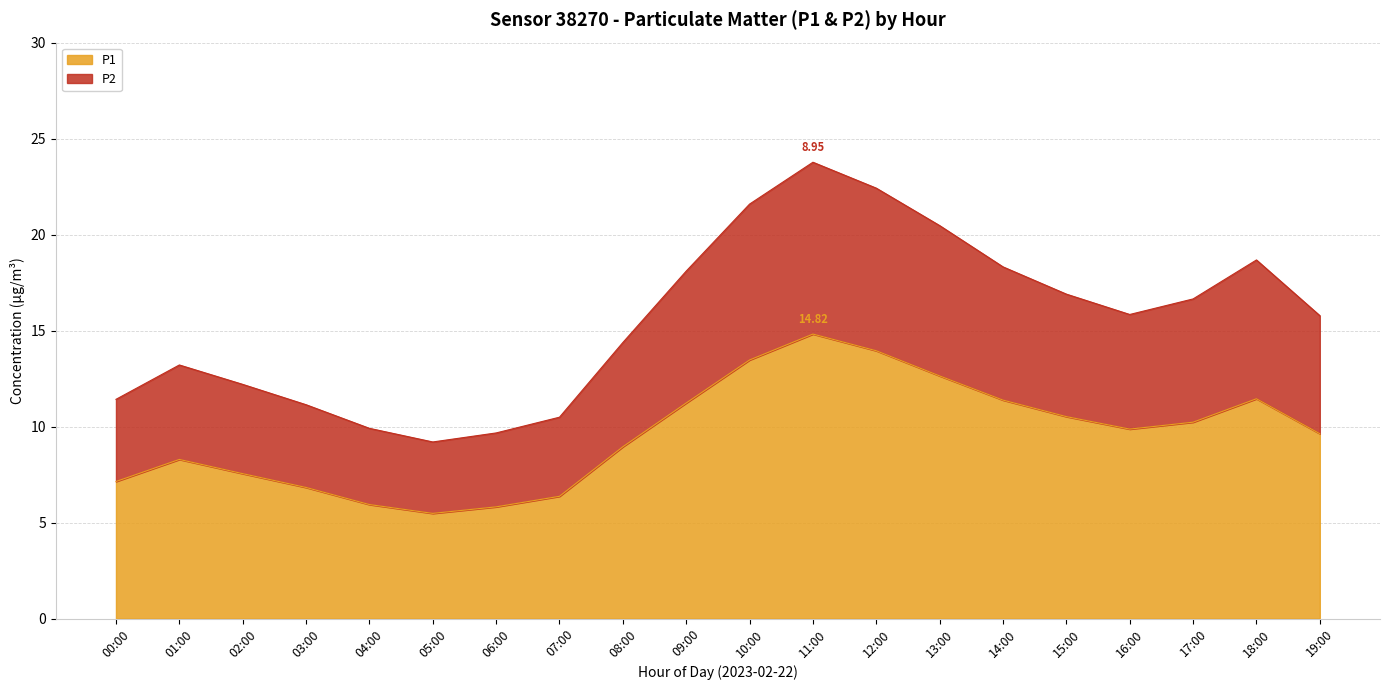

What is the total value across all series at 01:00?

13.2